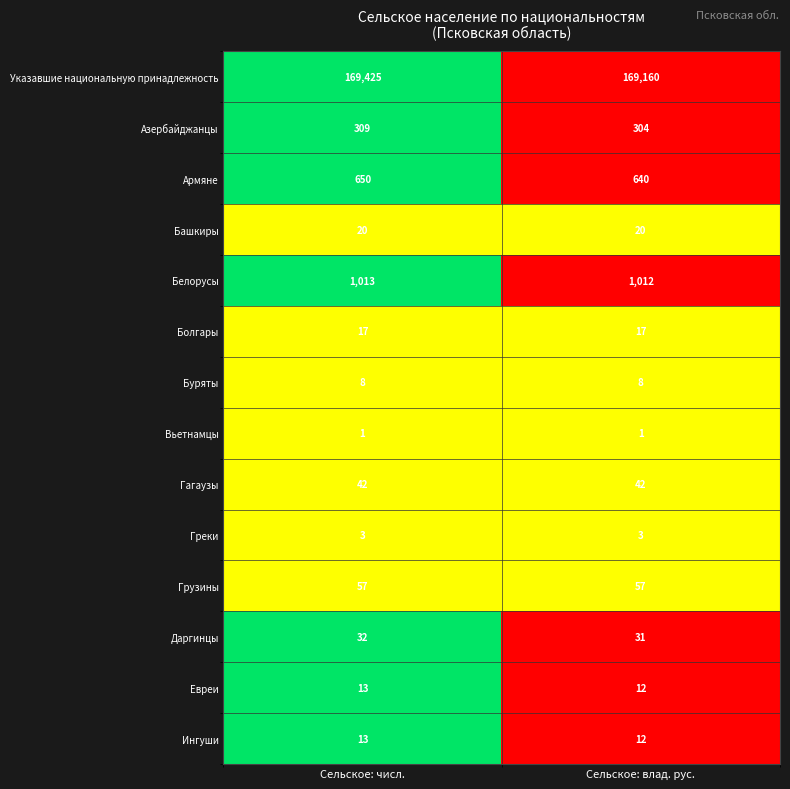

What is the greatest value displayed?

169425